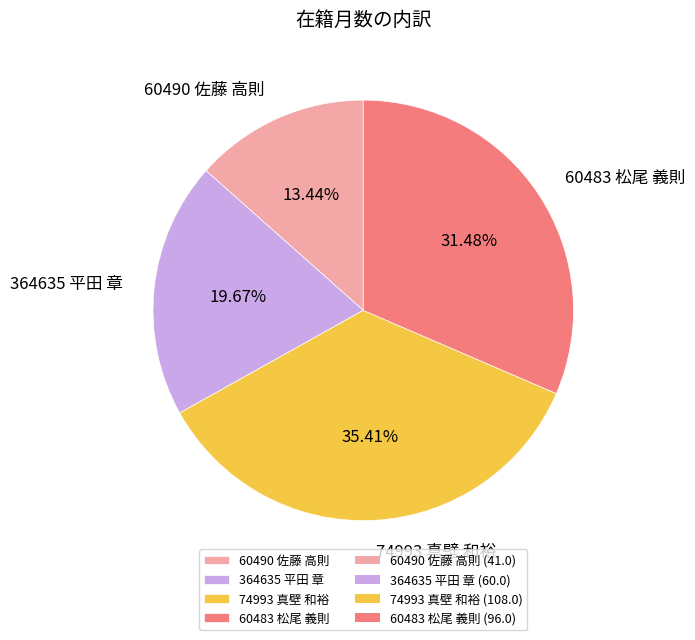

Between 364635 平田 章 and 60490 佐藤 高則, which is larger?

364635 平田 章